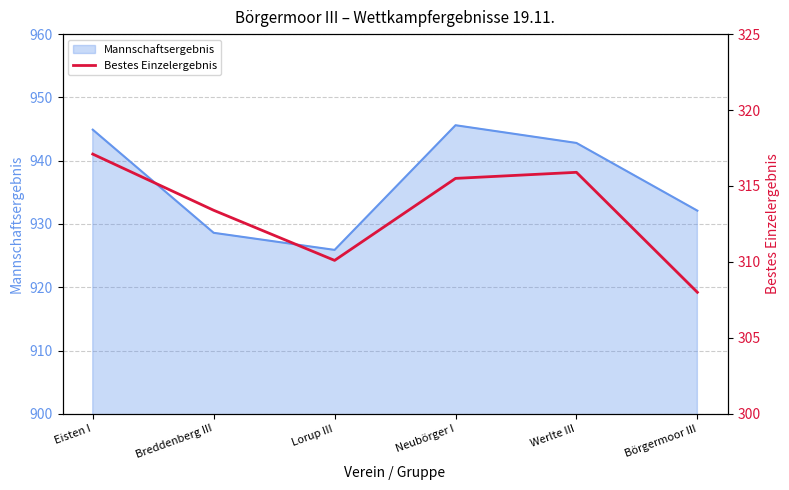

Reading left to right, extract all data points from this chart.

Eisten I=317.1	Breddenberg III=313.4	Lorup III=310.1	Neubörger I=315.5	Werlte III=315.9	Börgermoor III=308.0